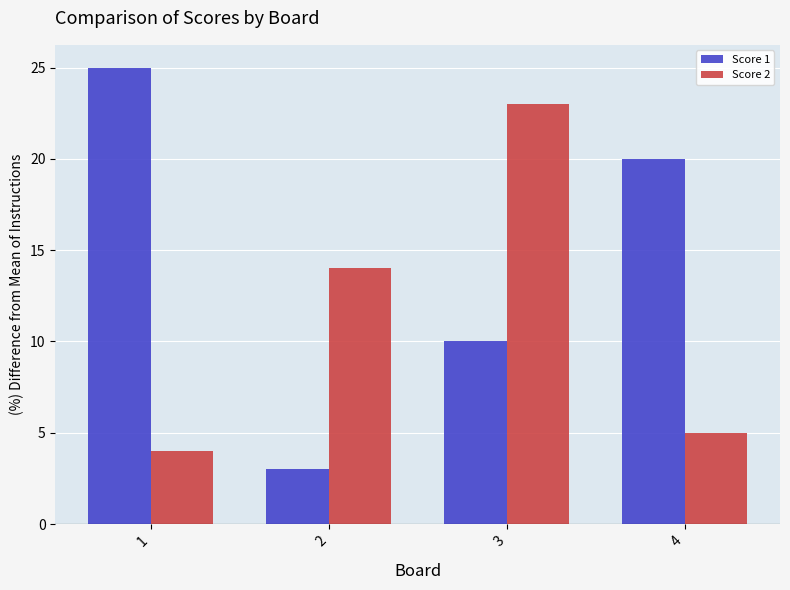

How many series are shown in this chart?

2